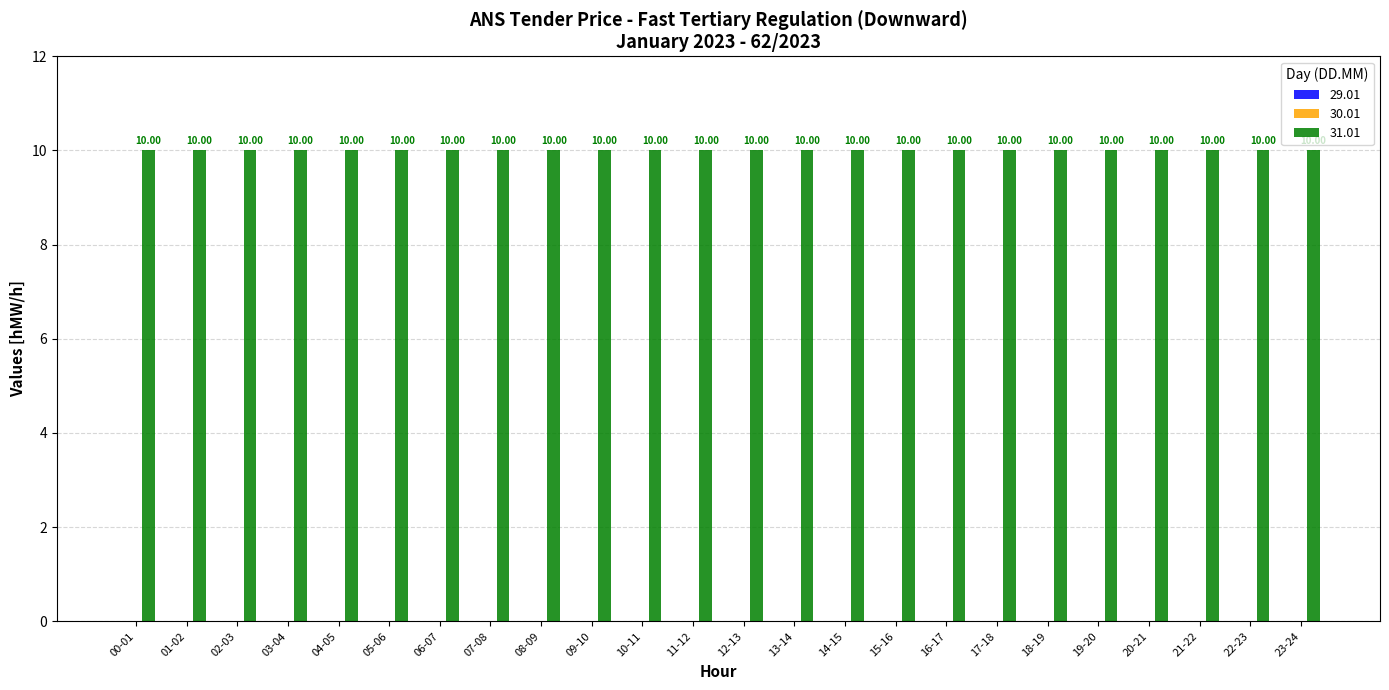

The 29.01 series shows 0 at 01-02. True or false?

True